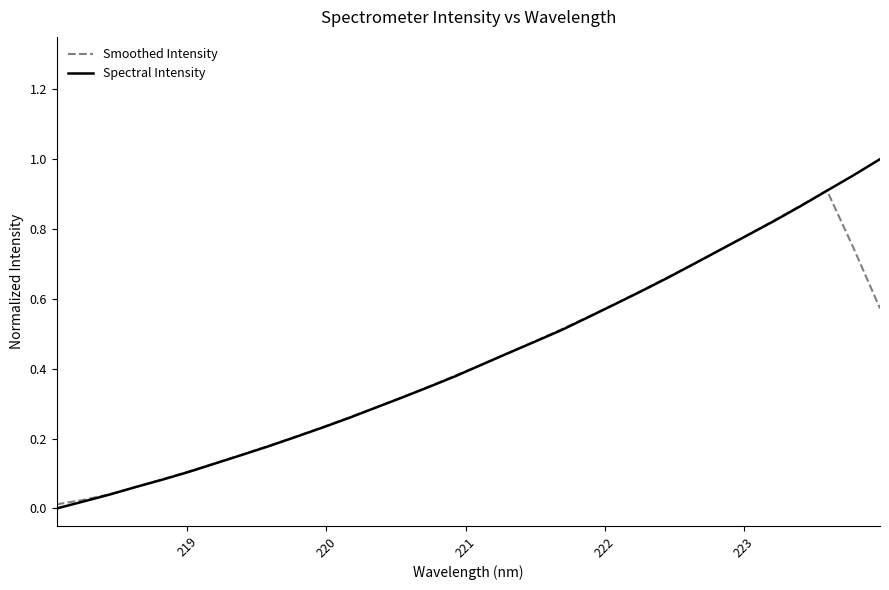

True or false: Spectral Intensity has more than 0 points higher than both neighbors.

False